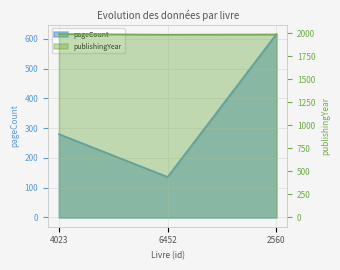

How many data points does each series have?

3